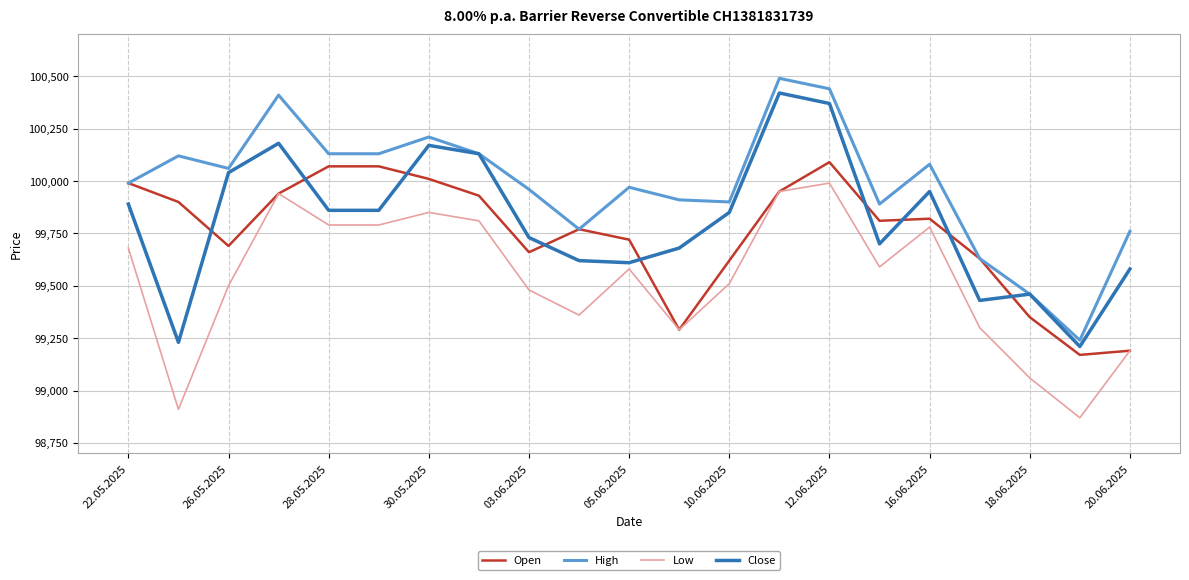

Reading left to right, what are all the values shown in this chart?

Open: 99990	99900	99690	99940	100070	100070	100010	99930	99660	99770	99720	99290	99620	99950	100090	99810	99820	99630	99350	99170	99190
High: 99990	100120	100060	100410	100130	100130	100210	100130	99960	99770	99970	99910	99900	100490	100440	99890	100080	99630	99460	99240	99760
Low: 99680	98910	99500	99940	99790	99790	99850	99810	99480	99360	99580	99290	99510	99950	99990	99590	99780	99300	99060	98870	99190
Close: 99890	99230	100040	100180	99860	99860	100170	100130	99730	99620	99610	99680	99850	100420	100370	99700	99950	99430	99460	99210	99580